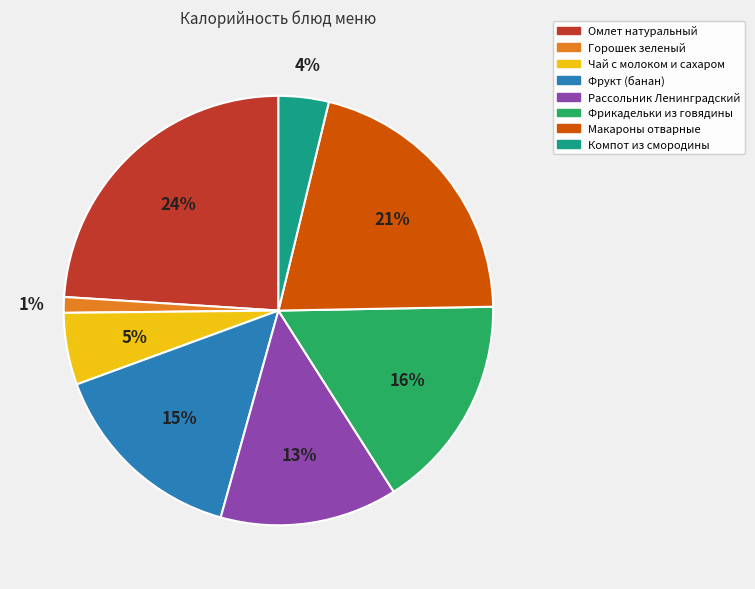

To the nearest percent, what percentage of the pie is Омлет натуральный?

24%